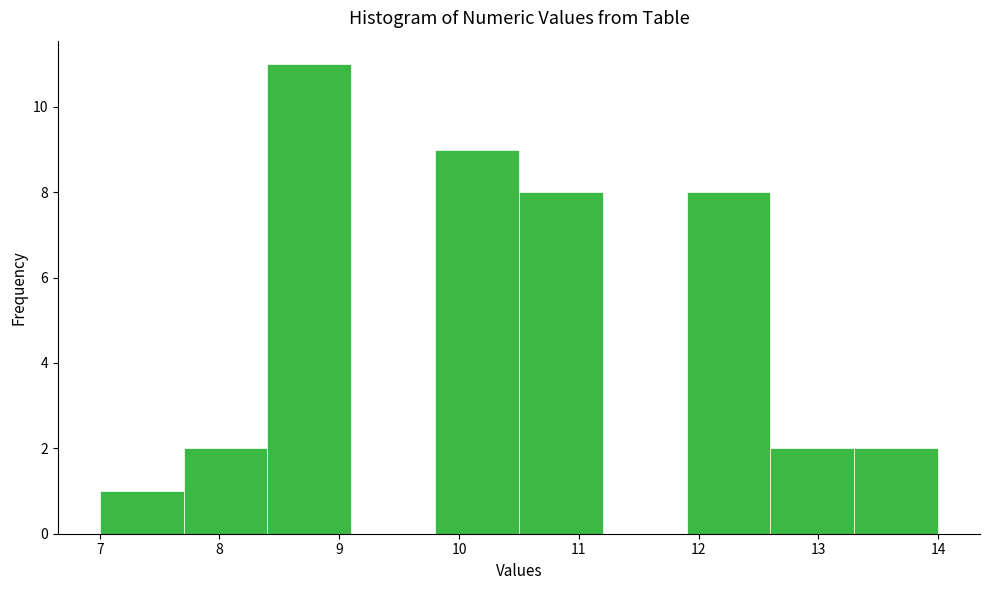

Reading left to right, list every bar in this chart as the range it spans on the x-axis followed by its height. The values are not printed on the chart, so give them approximately, as read against the axis.

7.0 to 7.7: 1
7.7 to 8.4: 2
8.4 to 9.1: 11
9.1 to 9.8: 0
9.8 to 10.5: 9
10.5 to 11.2: 8
11.2 to 11.9: 0
11.9 to 12.6: 8
12.6 to 13.3: 2
13.3 to 14.0: 2